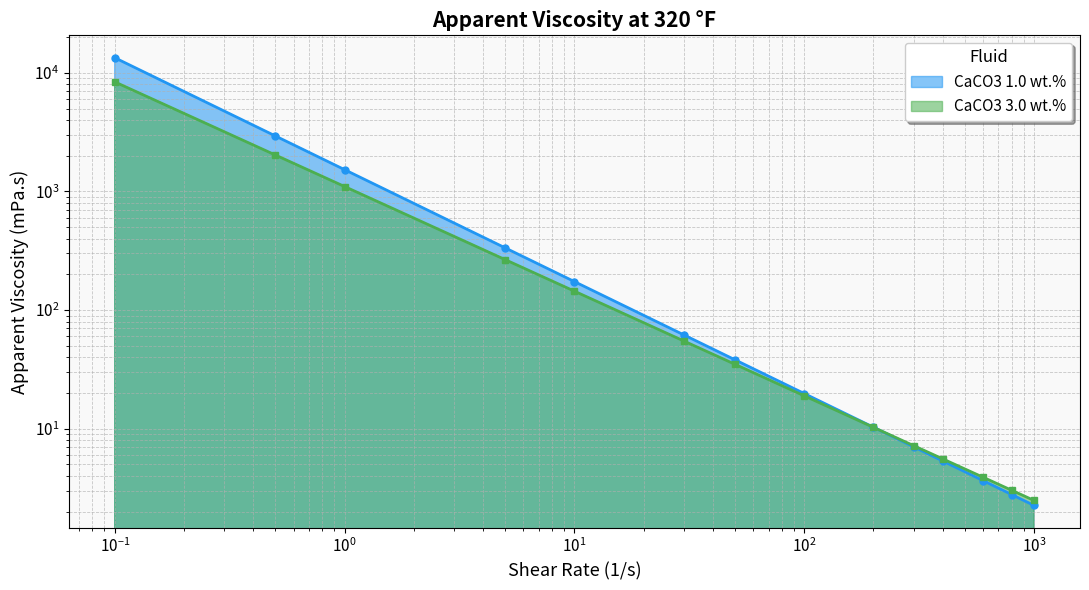

What is the spread (max minus min) of values at 400?

0.2